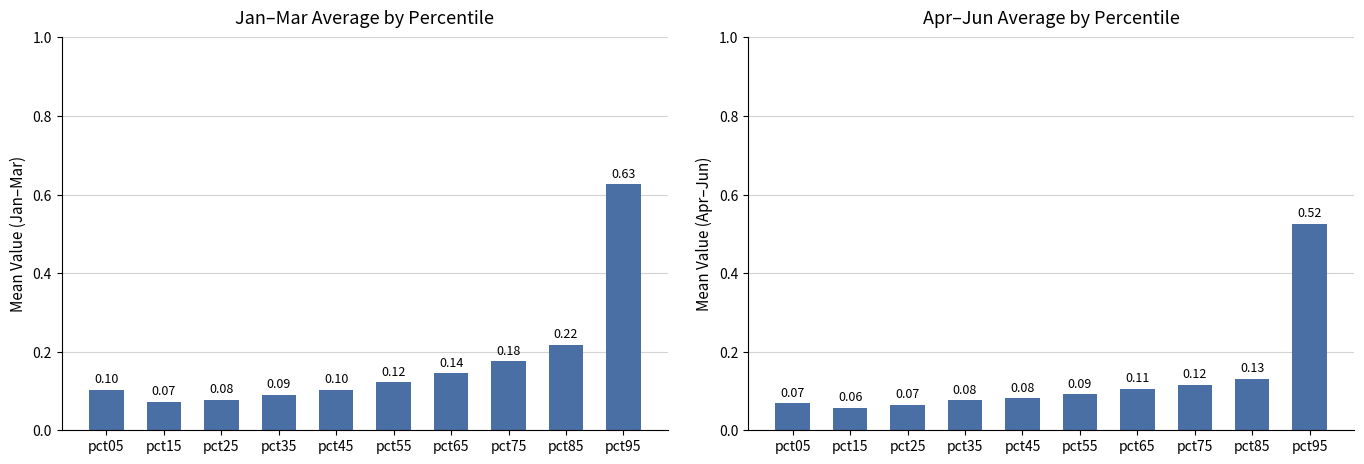

What is the average value?

0.1